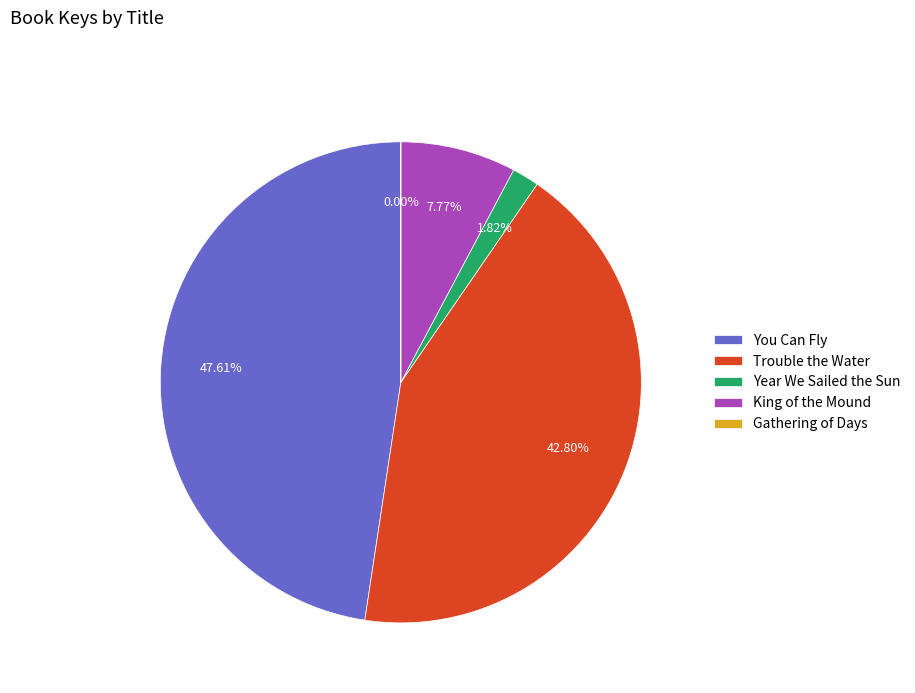

To the nearest percent, what is the difference between the Trouble the Water and King of the Mound slice percentages?

35%